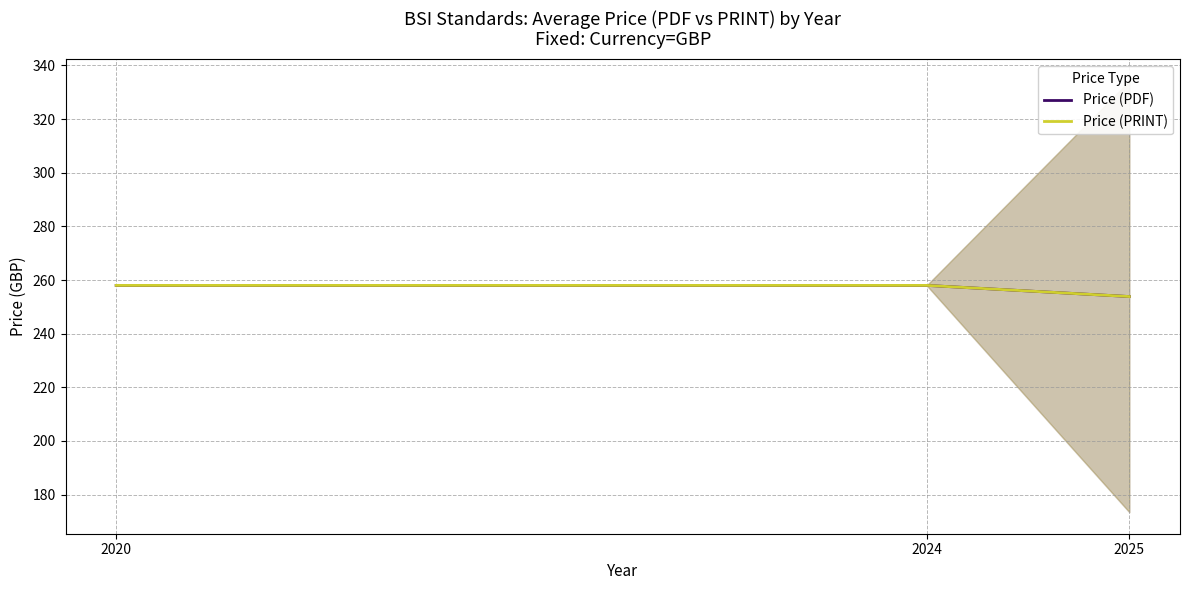

Rank the series by their maximum value, from lowest to highest.

Price (PDF), Price (PRINT)